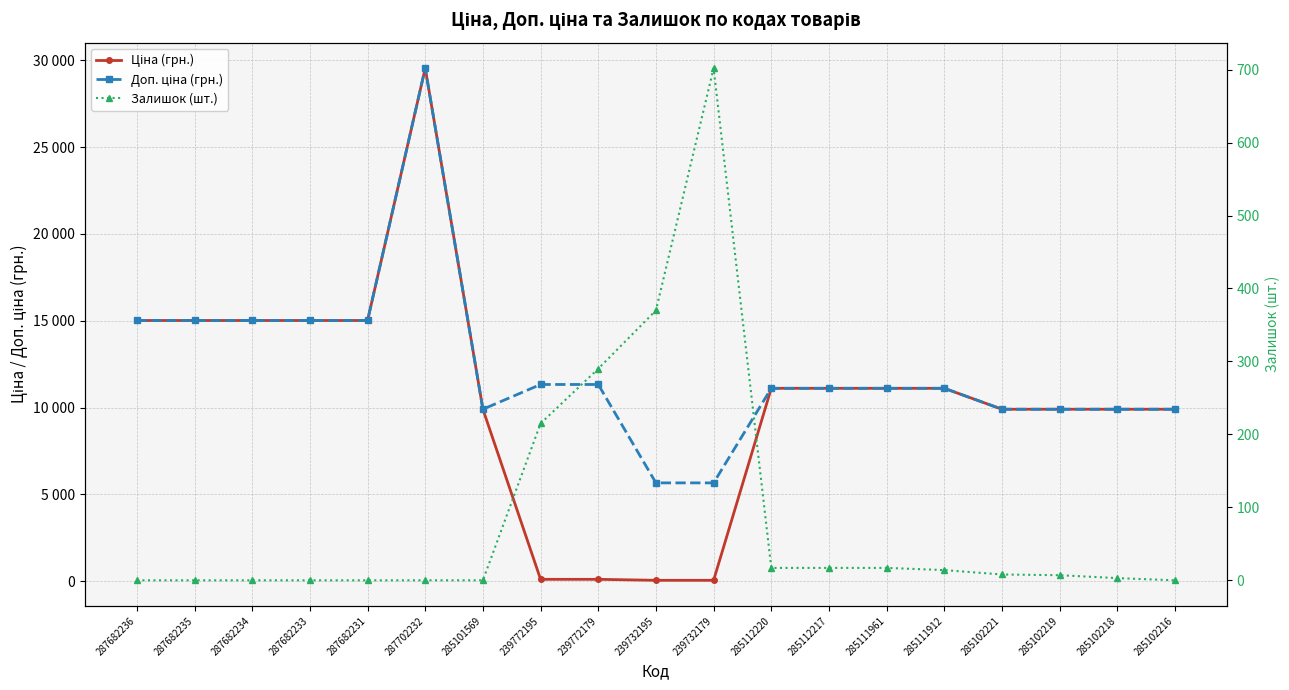

What is the approximate value of Ціна (грн.) at 285111961?

11113.6